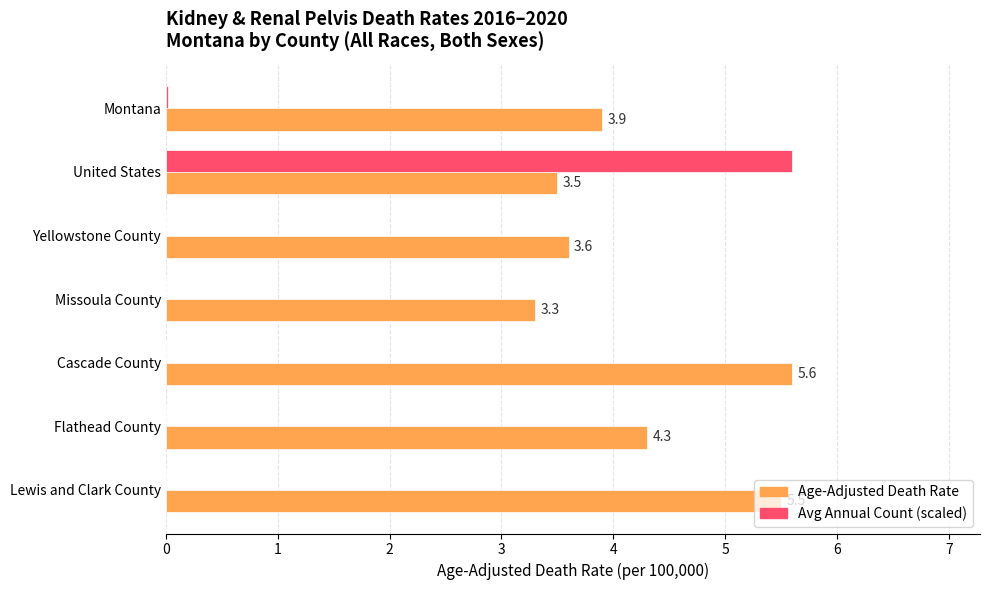

At which category is the sum across all series the highest?

United States